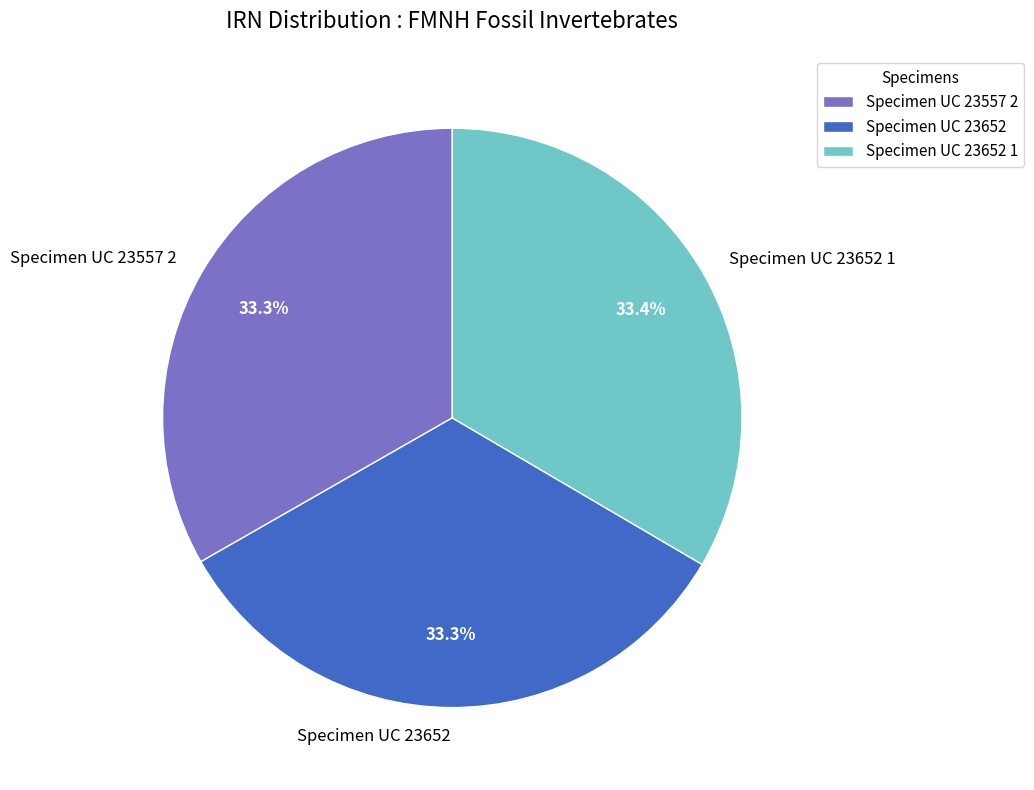

How many segments does this pie chart have?

3